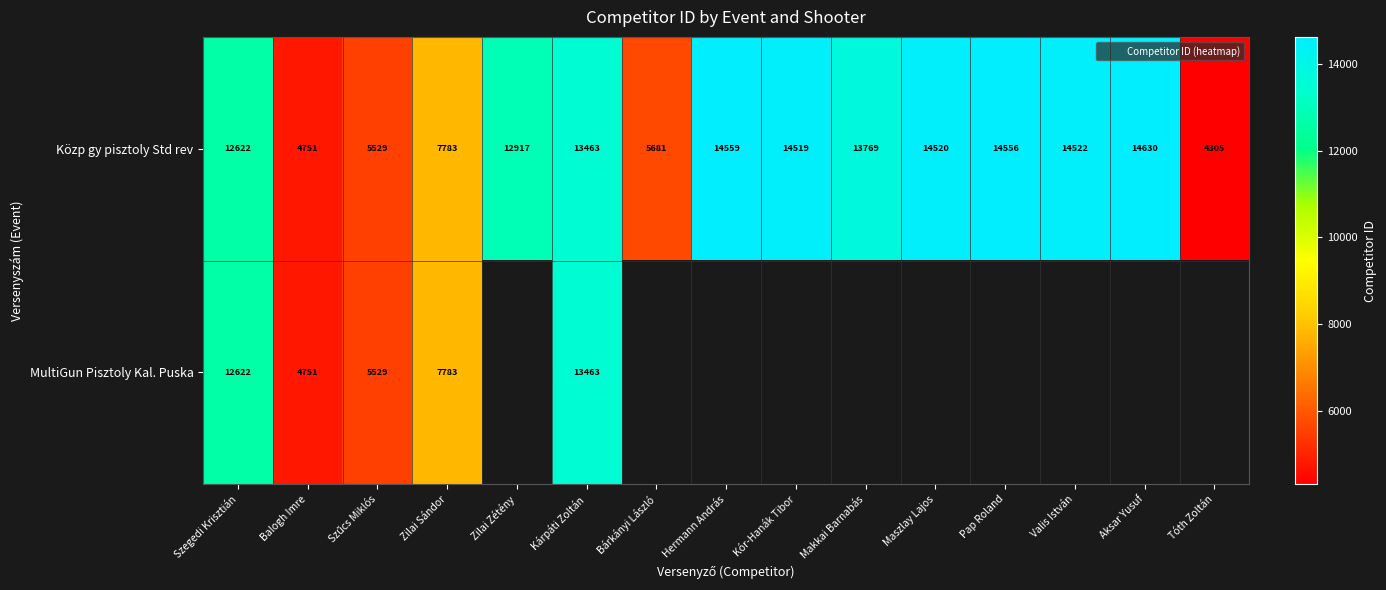

Which category has the lowest value across all series?

Tóth Zoltán